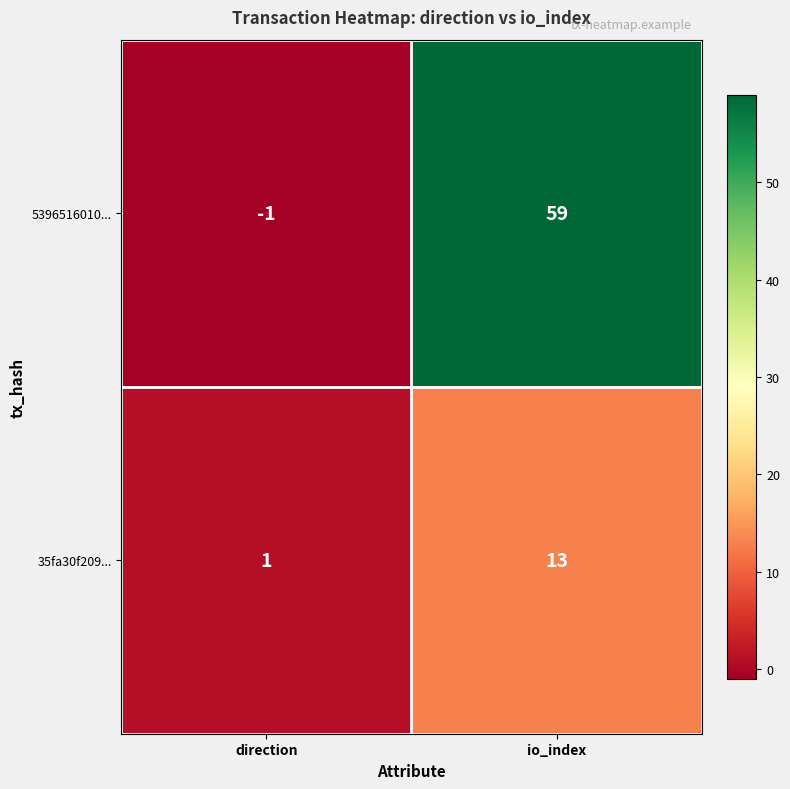

Reading right to left, list all the values displayed in this chart.

5396516010...: 59	-1
35fa30f209...: 13	1